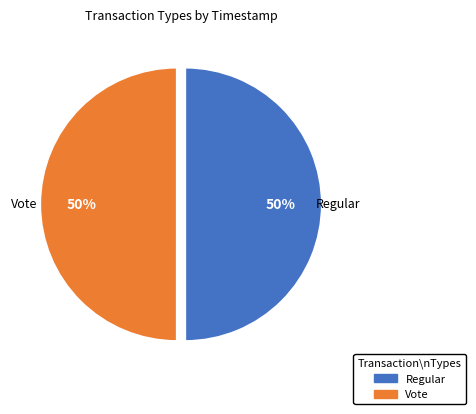

Approximately how many times larger is the value at Regular compared to Vote?

1.0